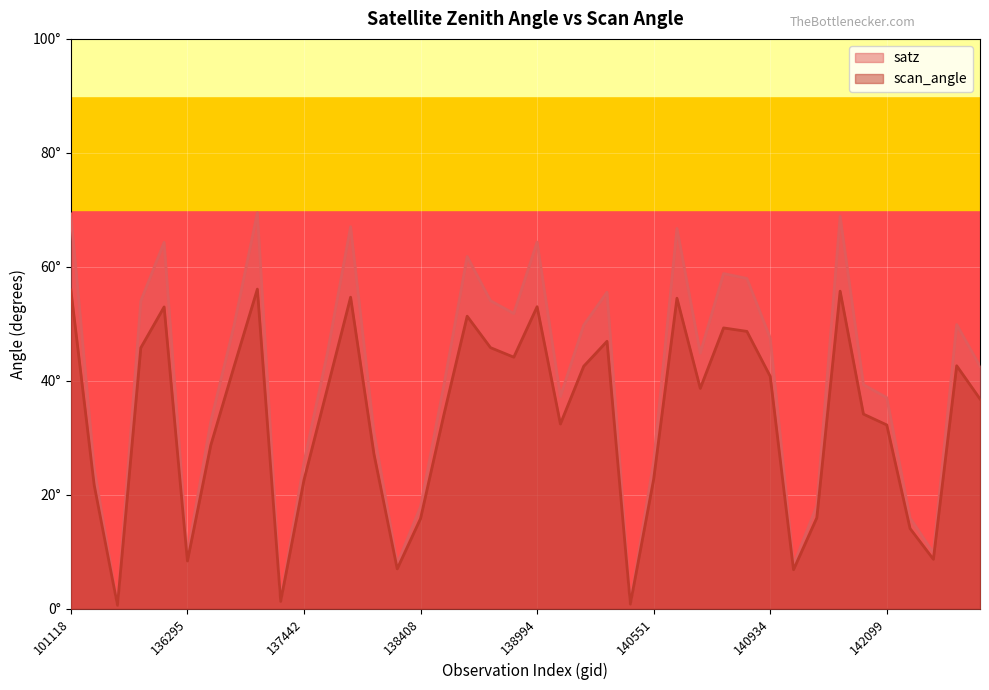

Which series changed the most between 137251 and 138994?

satz